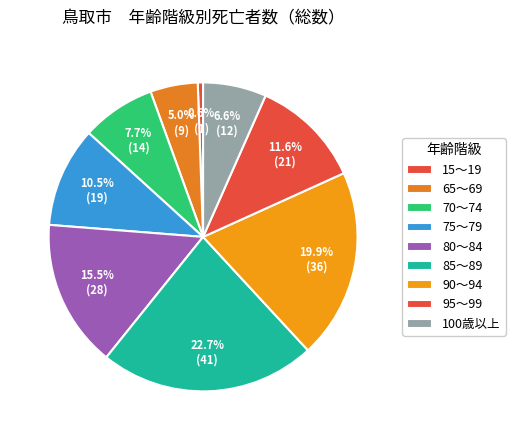

Which category has the biggest portion of the pie?

85～89